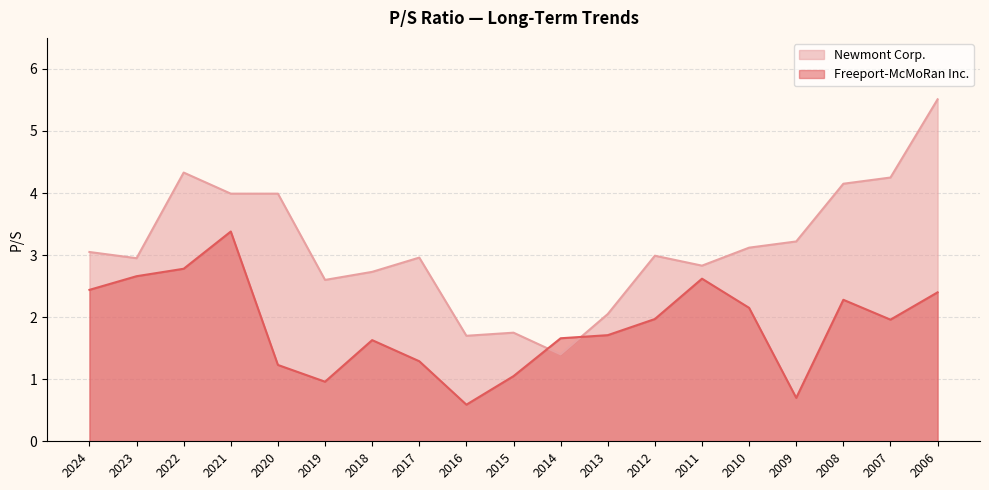

The value of Freeport-McMoRan Inc. at 2007 is 3.4. True or false?

False